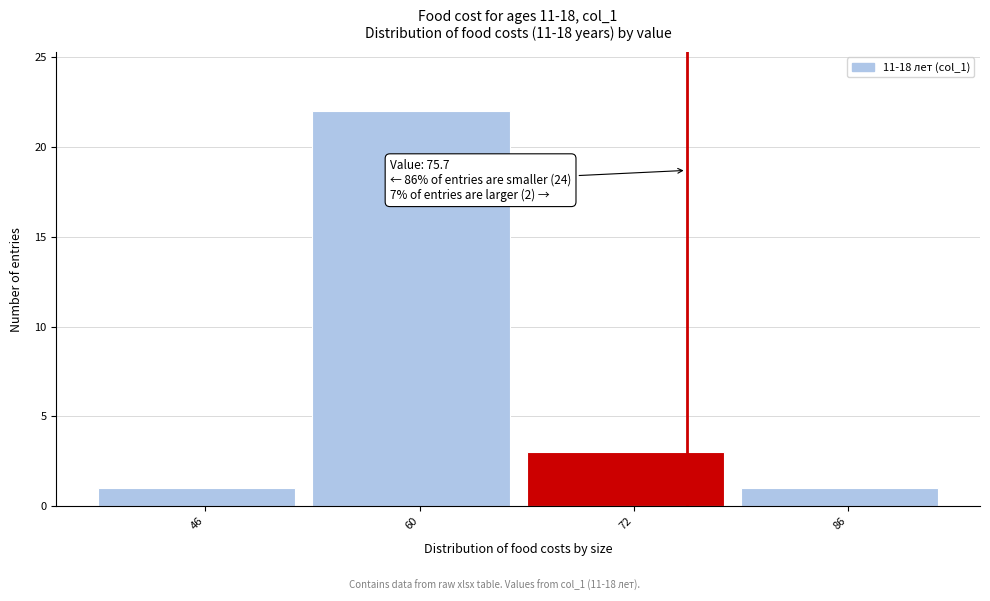

Which range on the x-axis has the tallest bar?

53 to 66